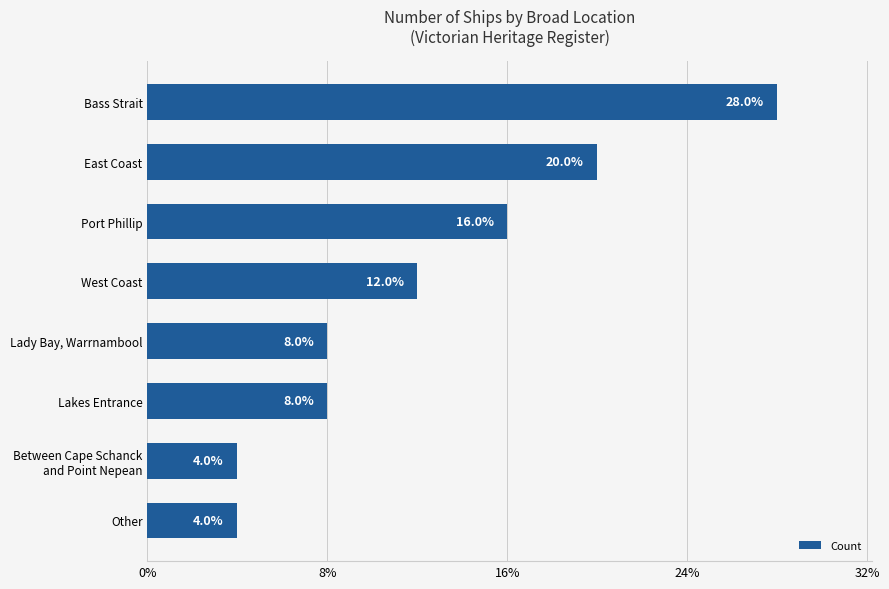

Are the bars horizontal?

Yes